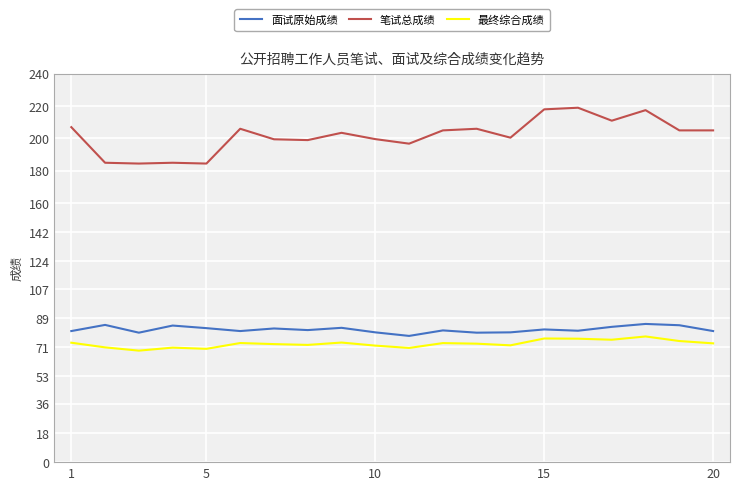

What is the difference between the second highest and second lowest values in the 笔试总成绩 series?

33.5